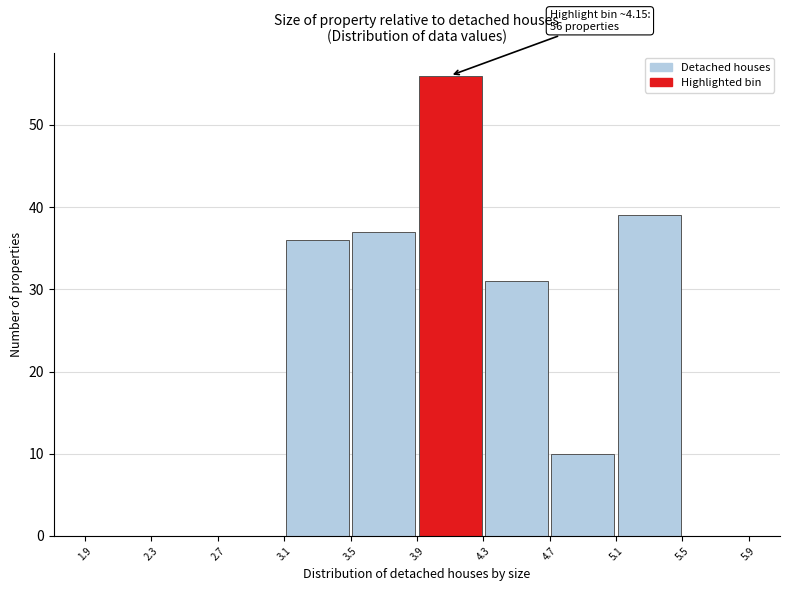

Which range on the x-axis has the tallest bar?

3.9 to 4.3